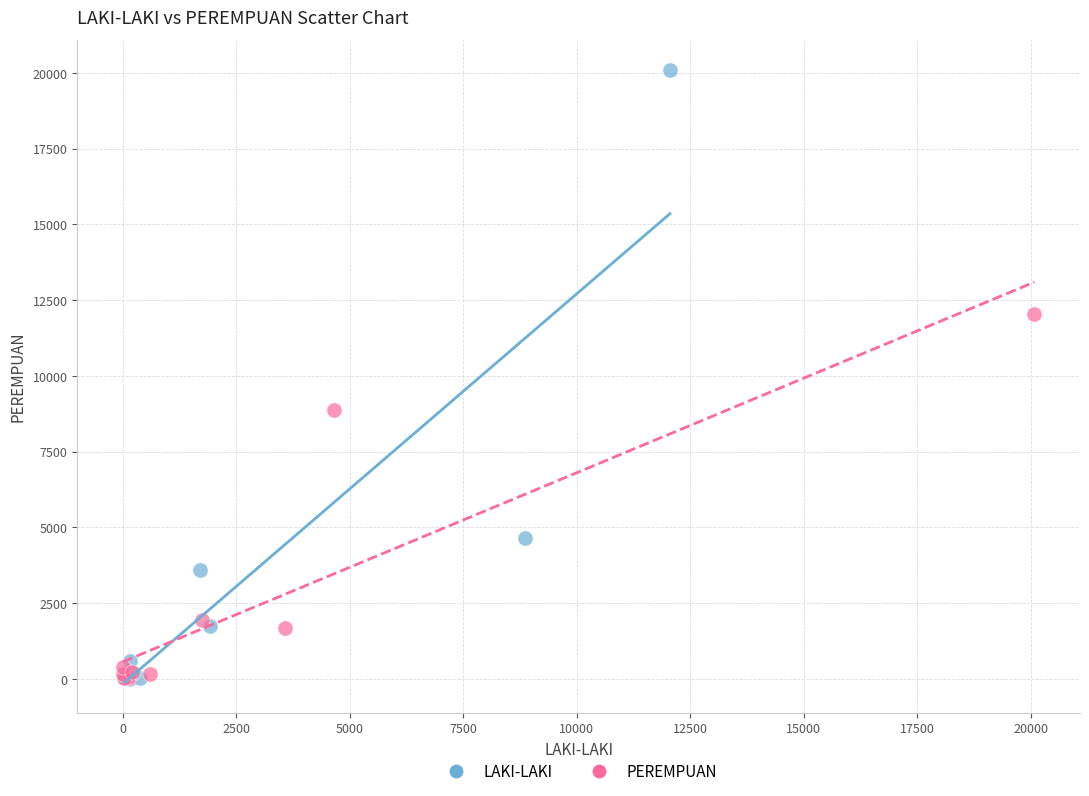

What are all the series names shown in the legend?

LAKI-LAKI, PEREMPUAN